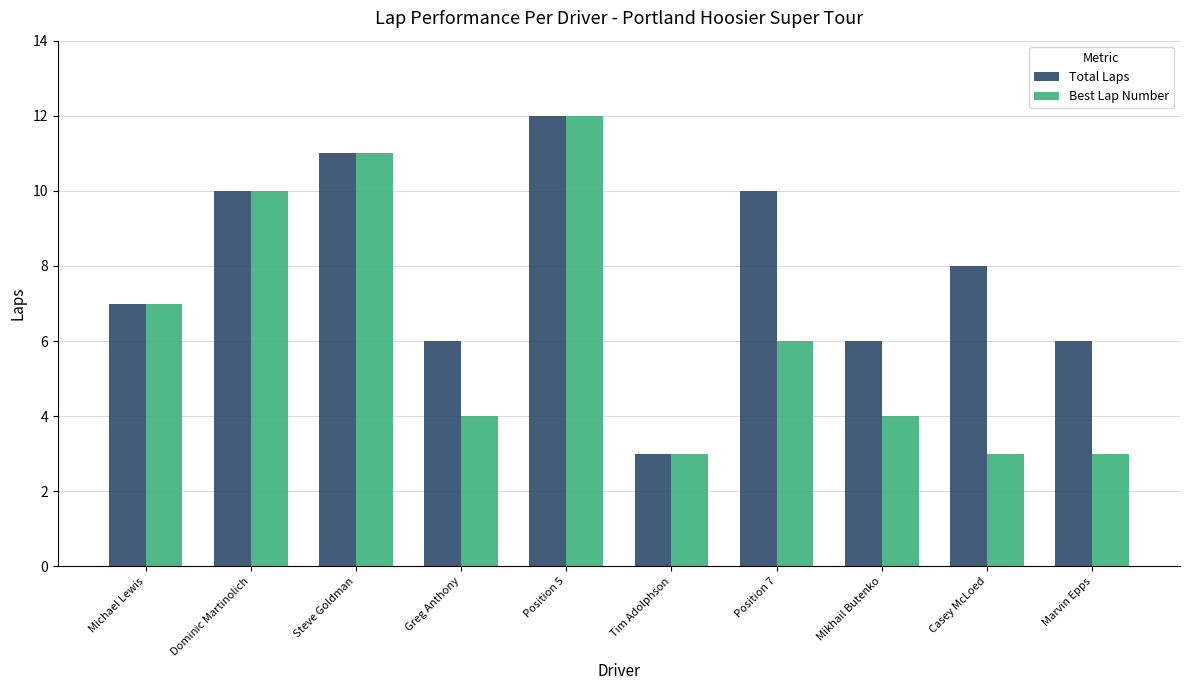

How many Best Lap Number values are between 3 and 10?

8